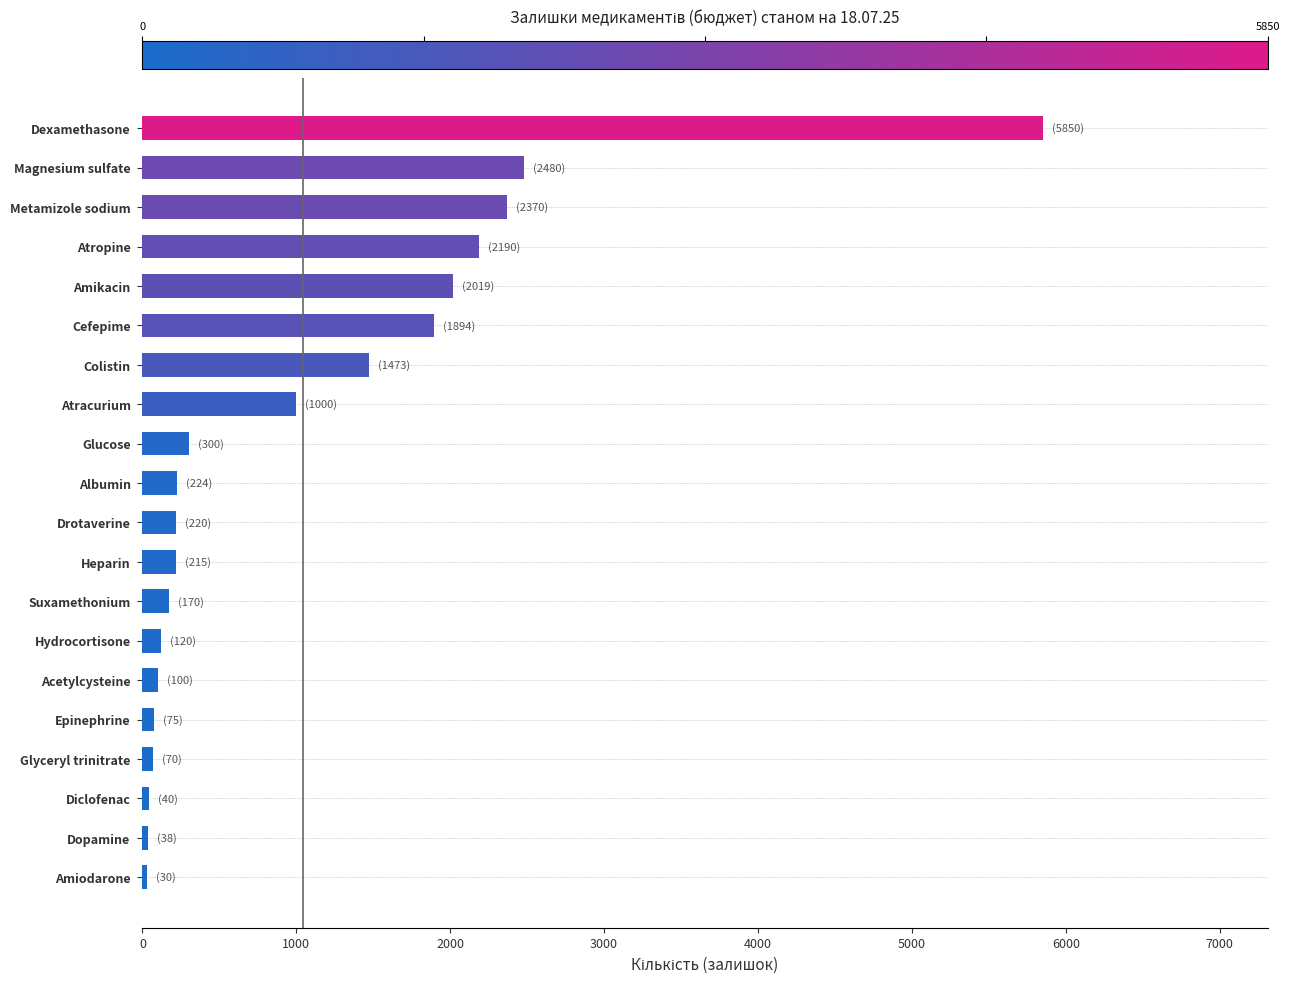

The value at Atropine is 783. True or false?

False